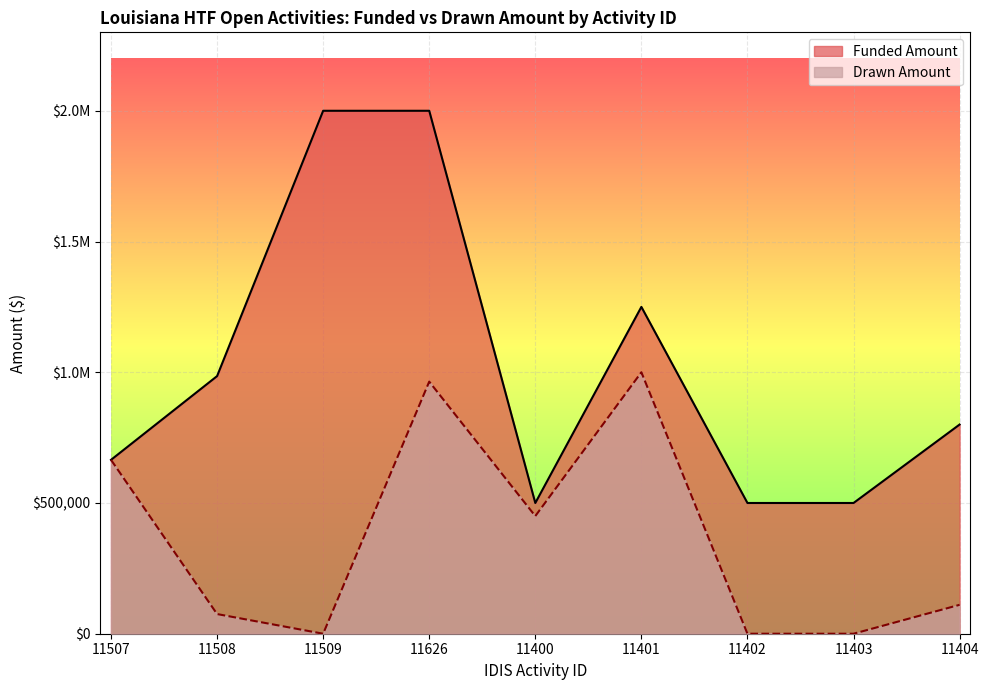

What is the minimum value for Funded Amount?

500000.0